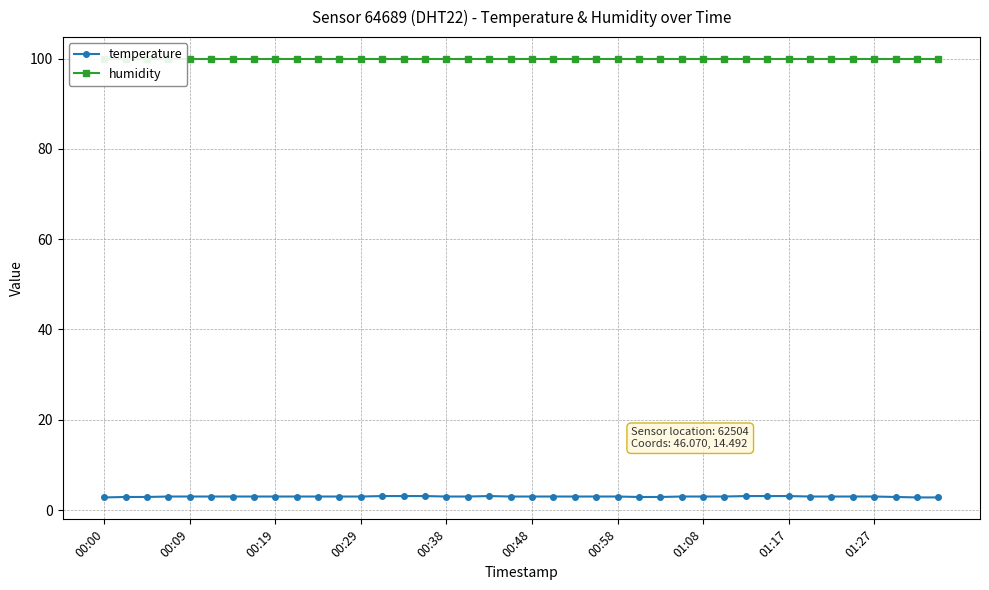

At which label is humidity closest to 99?

00:00